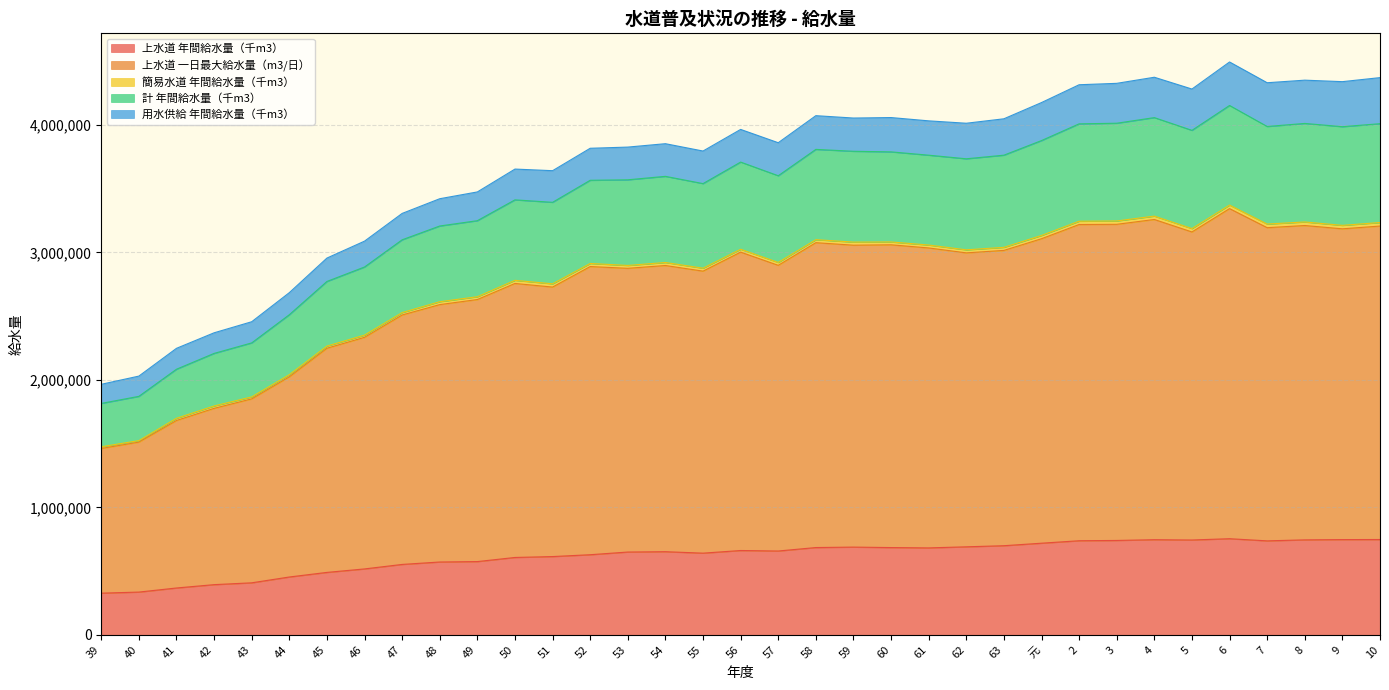

What is the label of the 11th point from the right?

63